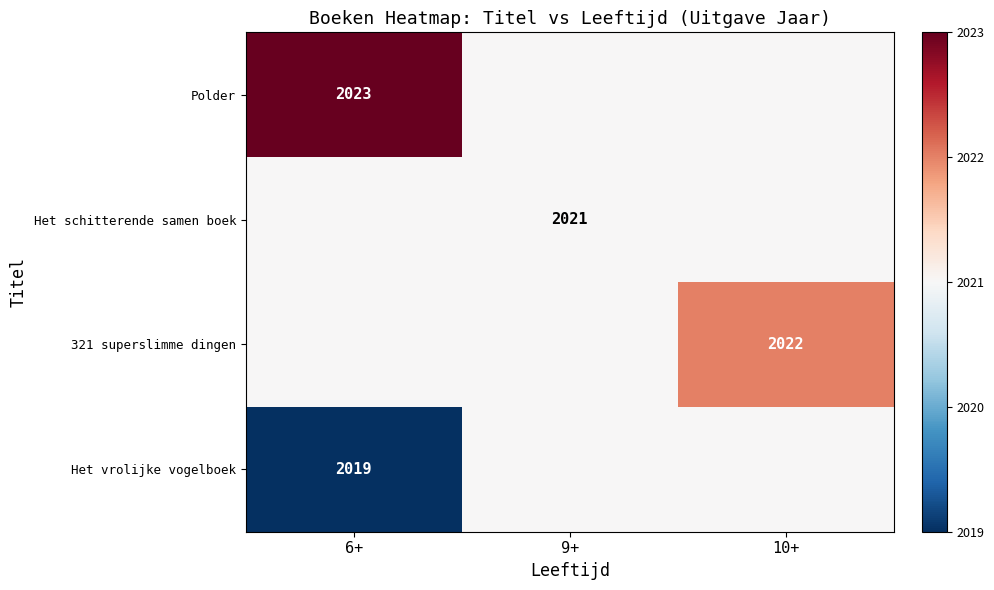

The Het vrolijke vogelboek series shows 2662 at 6+. True or false?

False